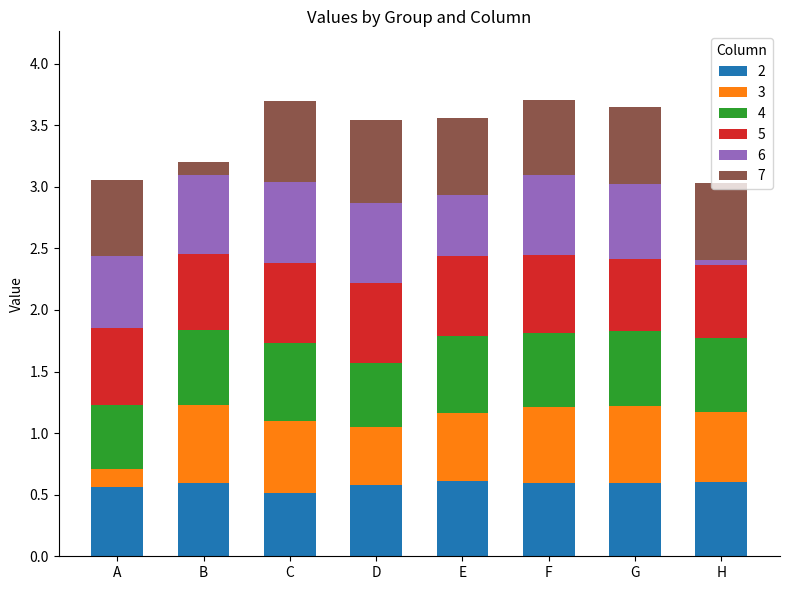

What is the total value across all series at G?

3.6